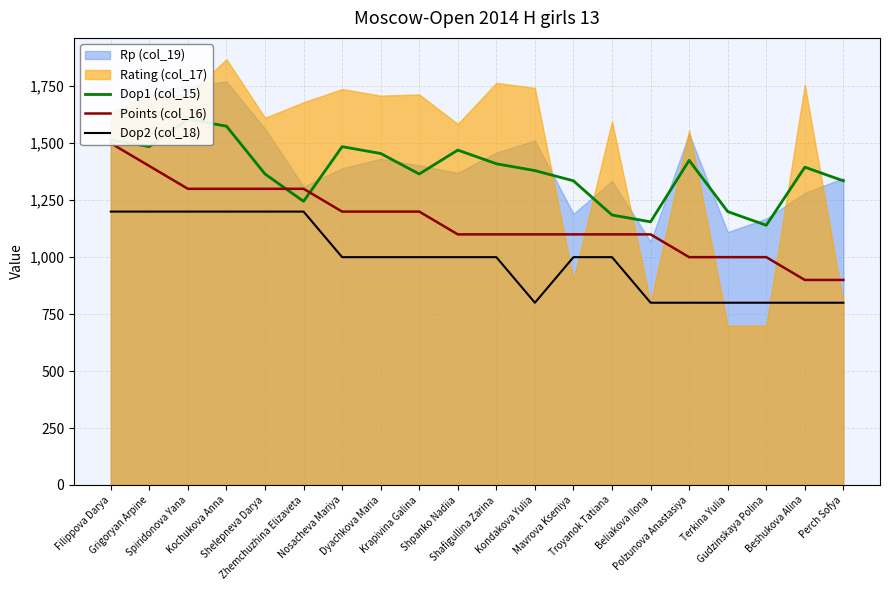

How many data points in Dop1 (col_15) are above 1395?

9